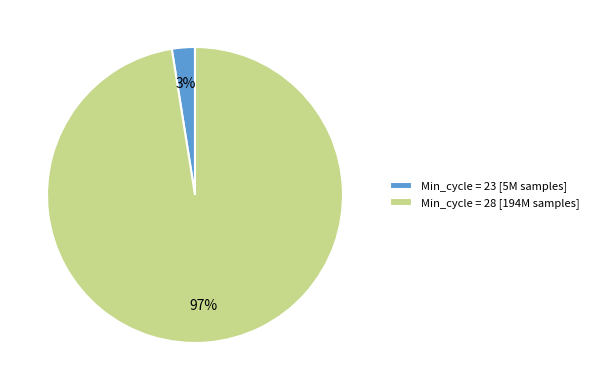

Is there a majority slice in this chart?

Yes